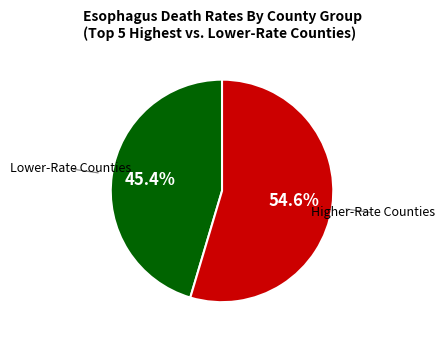

To the nearest percent, what is the difference between the largest and smallest slice percentages?

9%